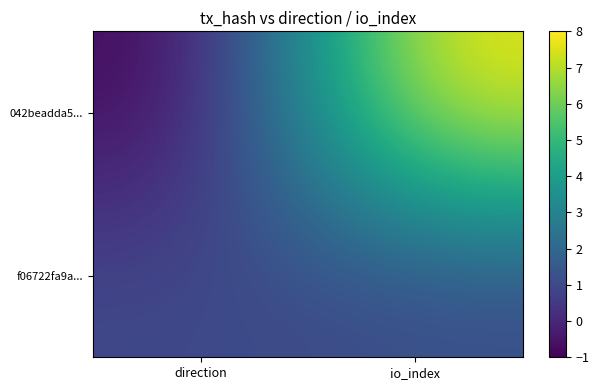

How many distinct data groups are displayed?

2